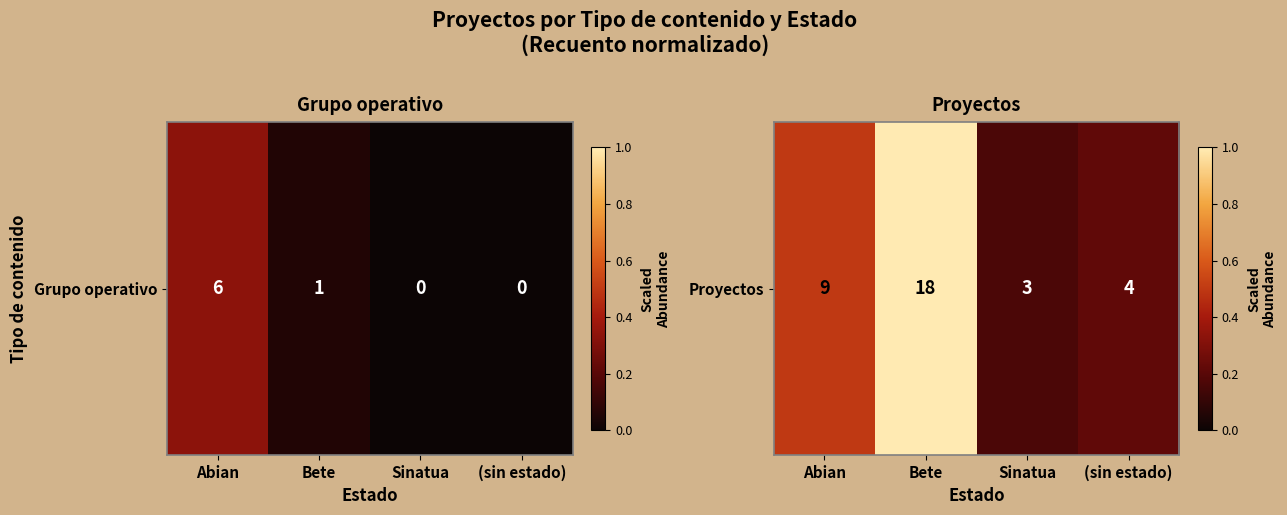

Which label corresponds to the largest value in the chart?

Bete